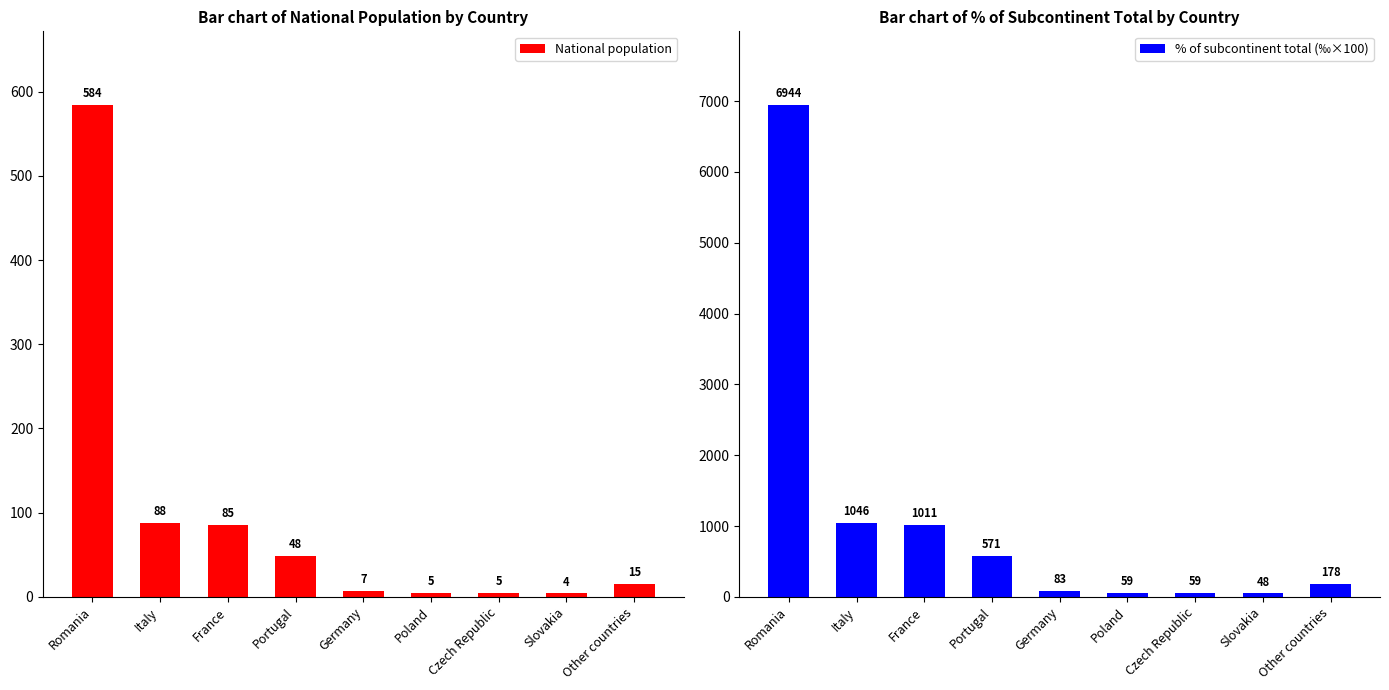

How many bars are there in total?

18